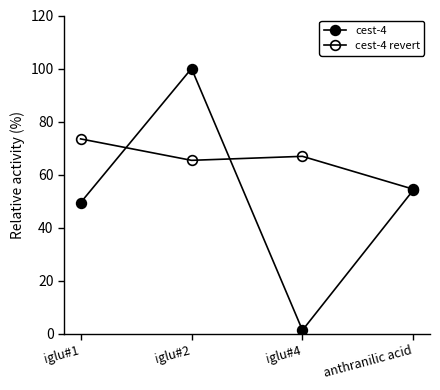

Which has a higher value, iglu#1 or iglu#4?

iglu#1